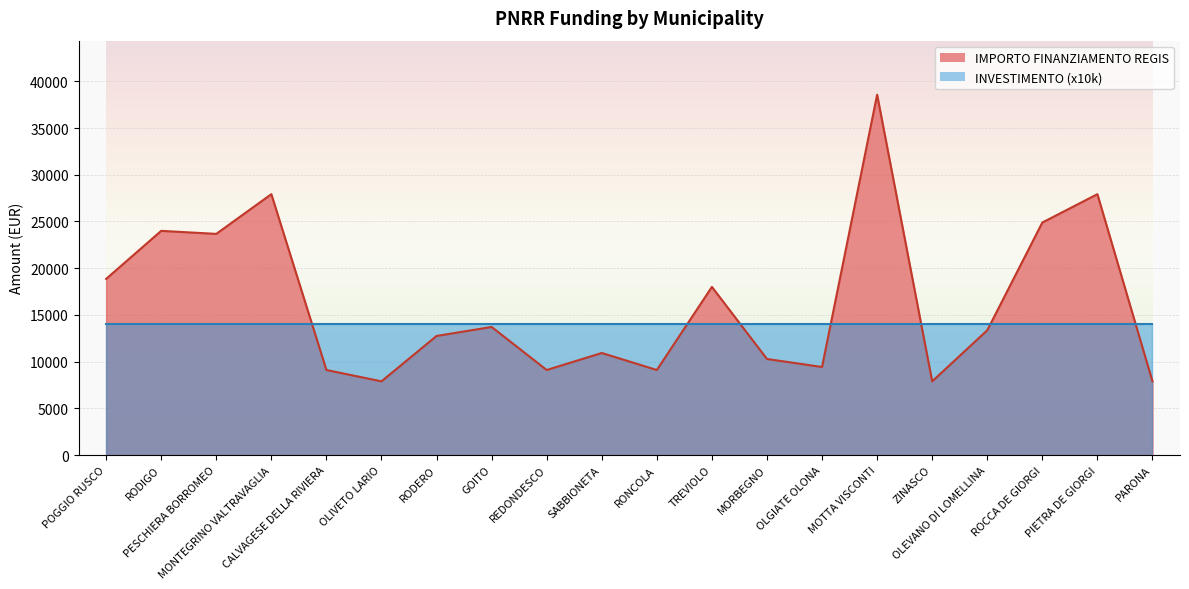

How many points are higher than both their immediate neighbors (excluding endpoints)?

7